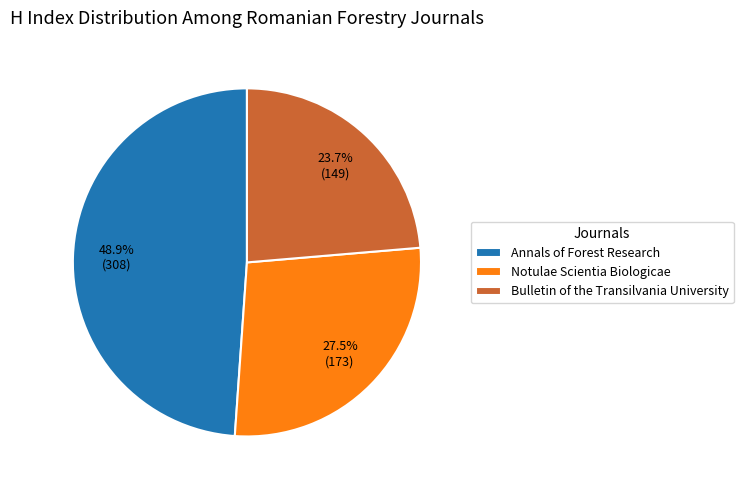

The Notulae Scientia Biologicae slice represents 33% of the pie. True or false?

False